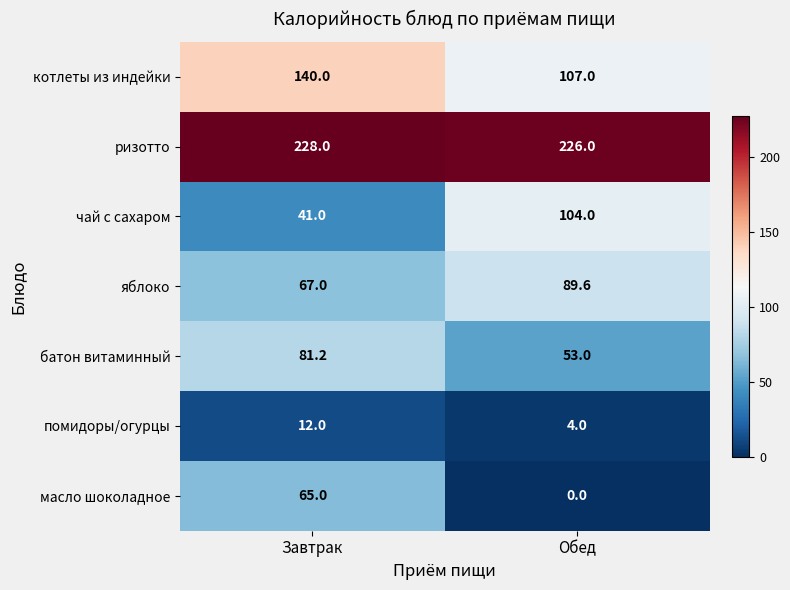

Reading left to right, extract all data points from this chart.

котлеты из индейки: Завтрак=140.0	Обед=107.0
ризотто: Завтрак=228.0	Обед=226.0
чай с сахаром: Завтрак=41.0	Обед=104.0
яблоко: Завтрак=67.0	Обед=89.6
батон витаминный: Завтрак=81.2	Обед=53.0
помидоры/огурцы: Завтрак=12.0	Обед=4.0
масло шоколадное: Завтрак=65.0	Обед=0.0